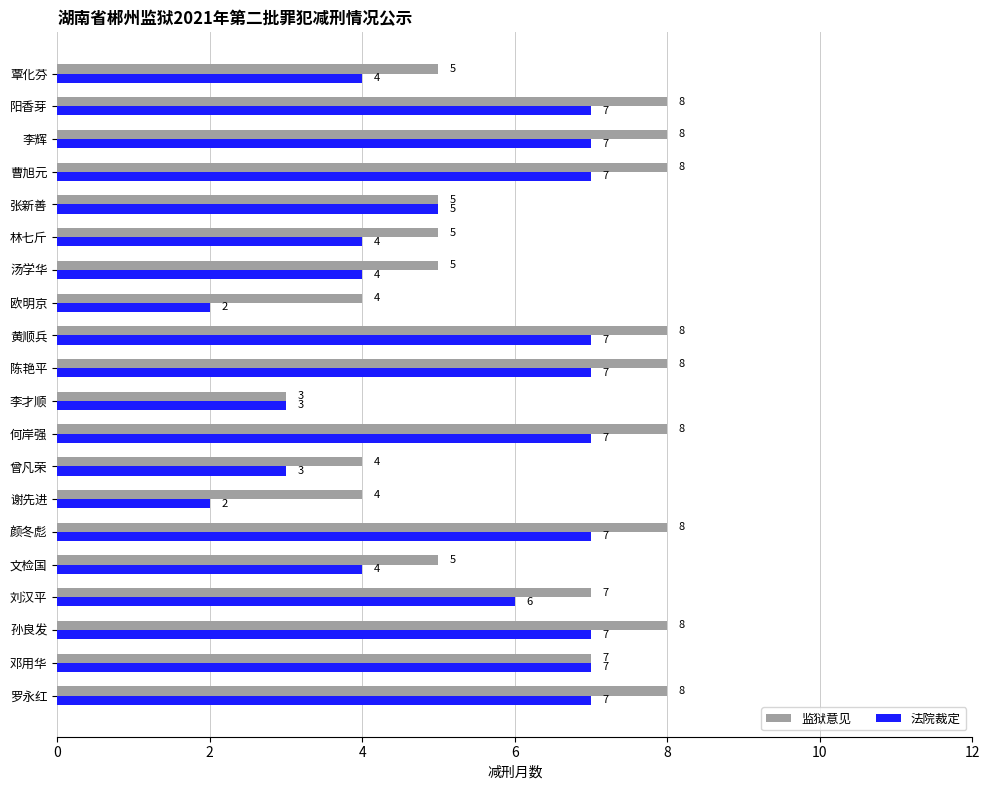

Which series has the largest total across all categories?

监狱意见